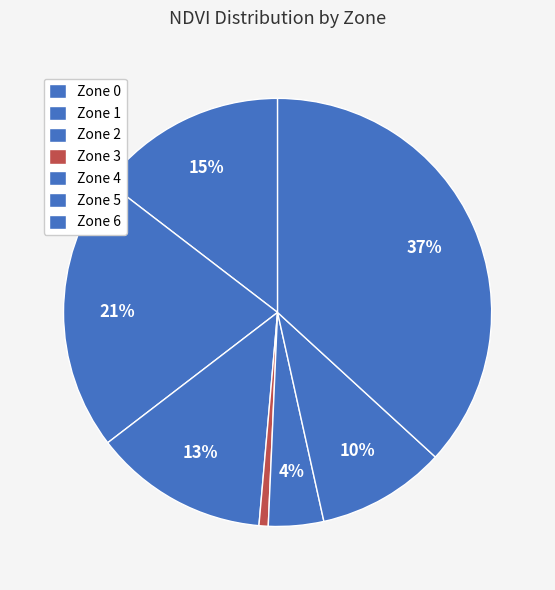

How many segments does this pie chart have?

7